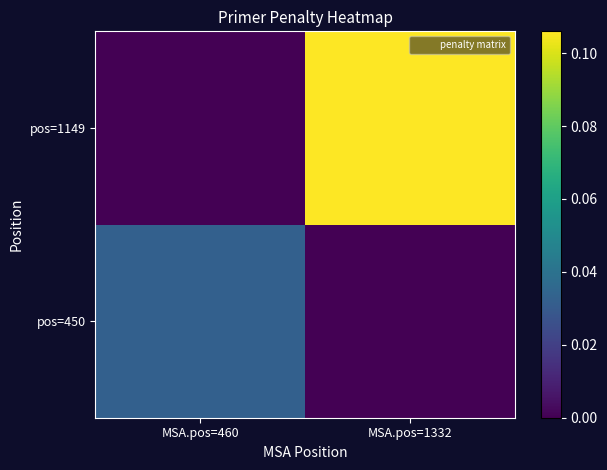

Rank the series by their average value, from highest to lowest.

pos=1149, pos=450